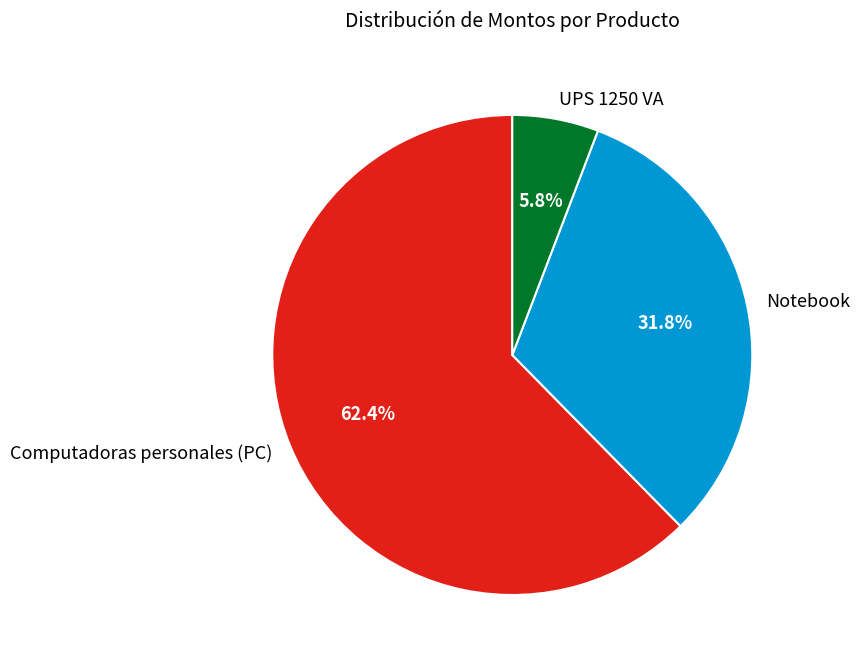

To the nearest percent, what is the combined percentage of UPS 1250 VA and Computadoras personales (PC)?

68%